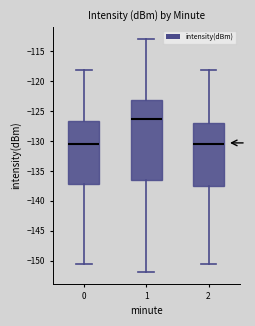

Which box's median line is the highest?

1